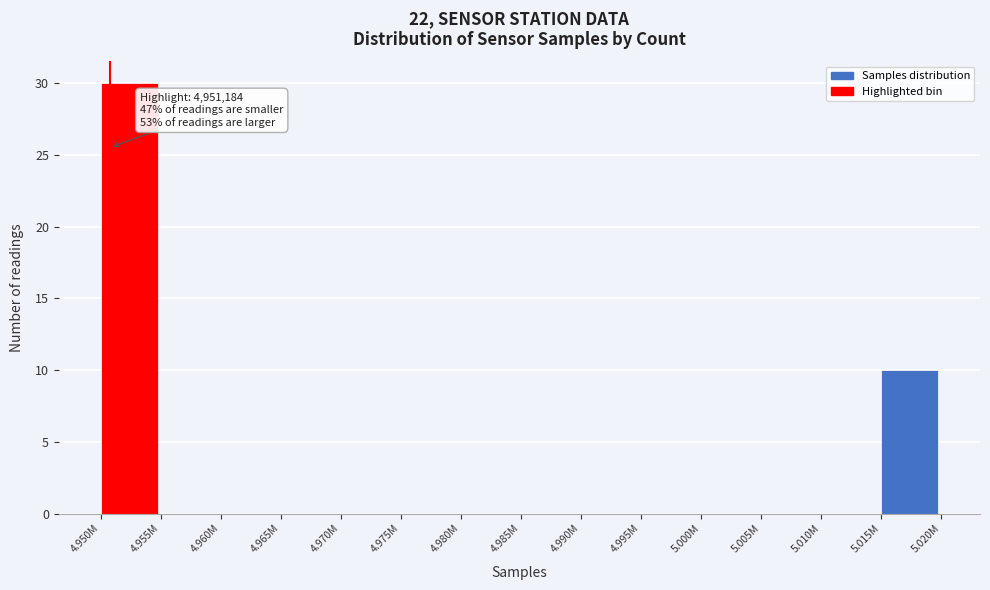

Reading left to right, transcribe all the data shown in this chart.

4.950M=30	4.955M=0	4.960M=0	4.965M=0	4.970M=0	4.975M=0	4.980M=0	4.985M=0	4.990M=0	4.995M=0	5.000M=0	5.005M=0	5.010M=0	5.015M=10